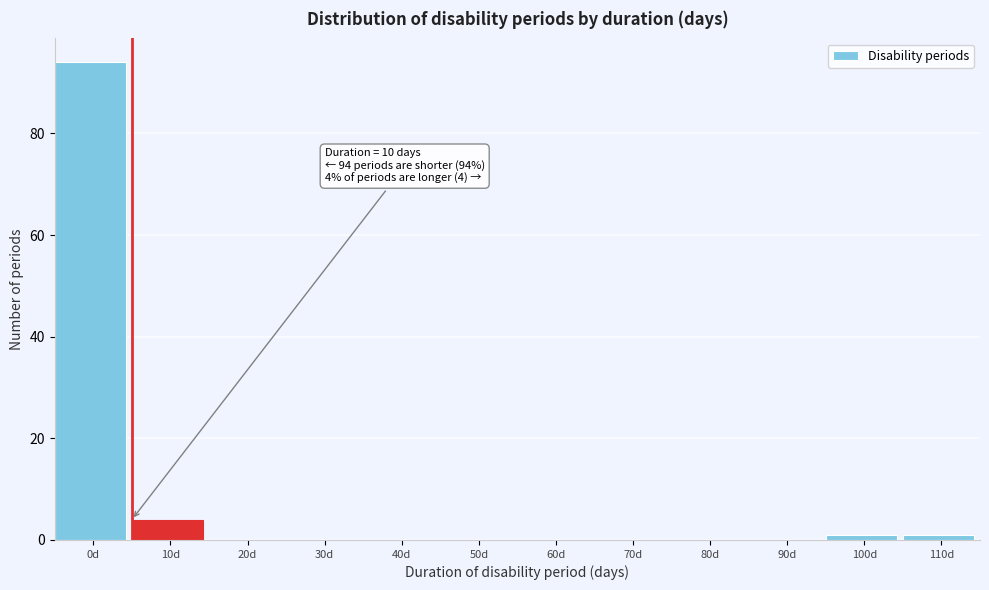

Reading right to left, transcribe all the data shown in this chart.

110d=1	100d=1	90d=0	80d=0	70d=0	60d=0	50d=0	40d=0	30d=0	20d=0	10d=4	0d=94